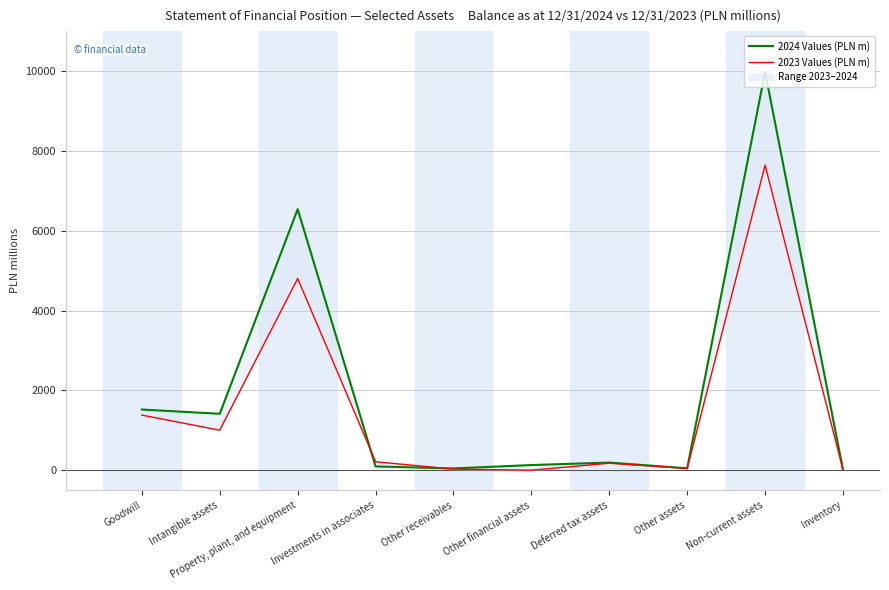

List the series in order of their peak value, lowest first.

2023 Values (PLN m), 2024 Values (PLN m)